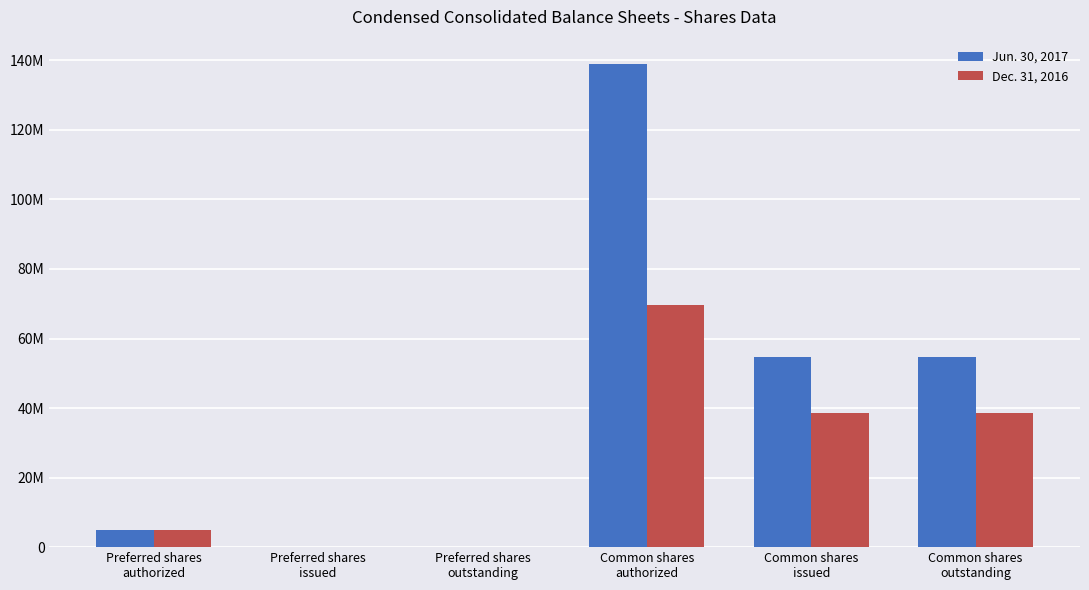

Does the chart contain stacked bars?

No